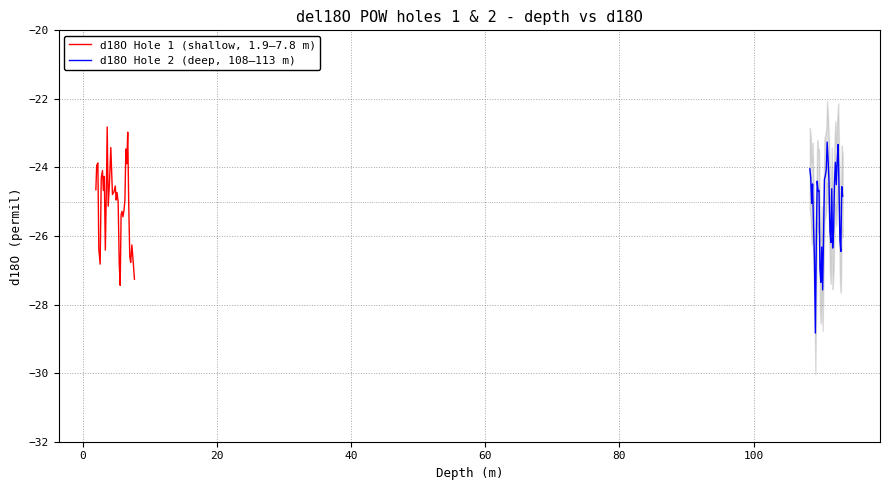

What is the value of the d18O Hole 1 (shallow, 1.9–7.8 m) point at the 5th from the left?

-26.8